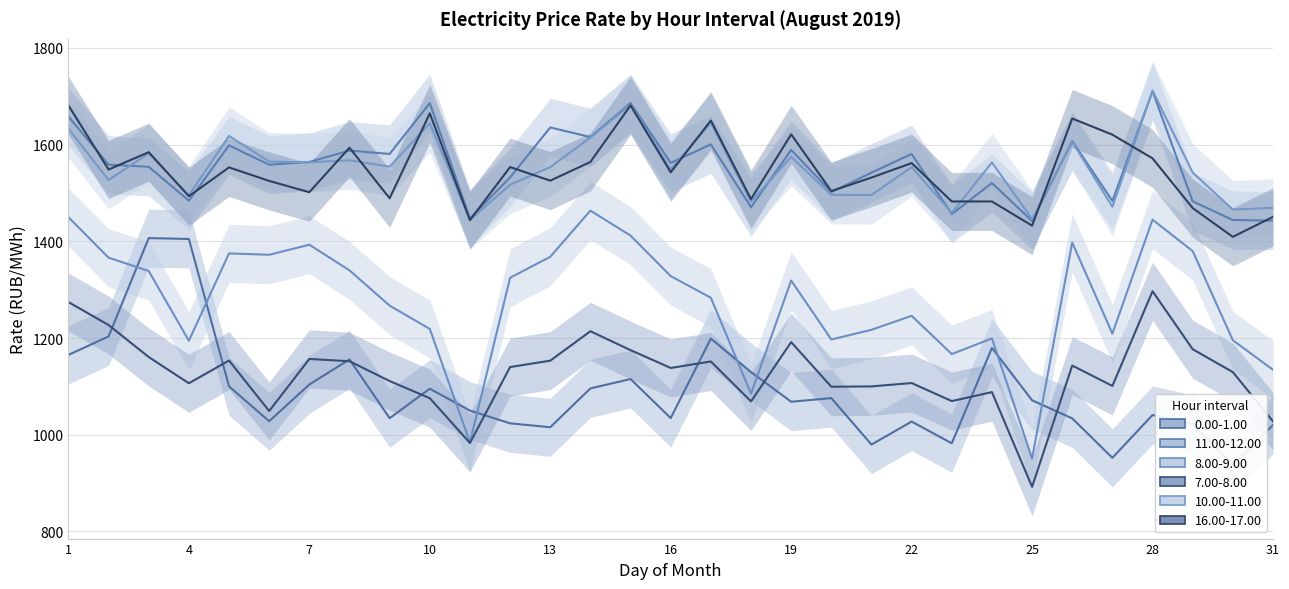

True or false: 11.00-12.00 and 0.00-1.00 cross at least once.

False